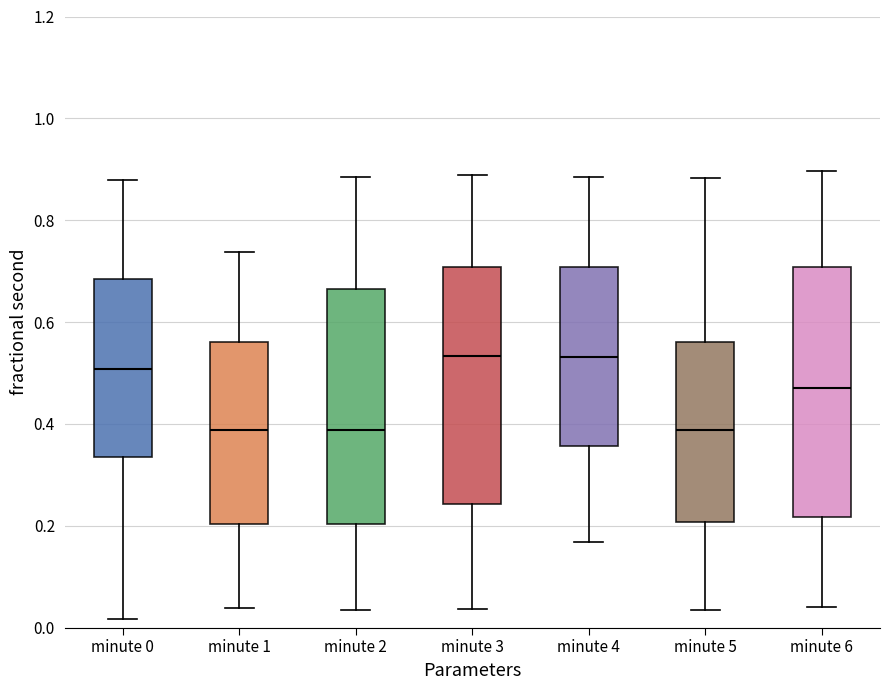

Reading left to right, transcribe this box plot: for each box, give where its median line is, the range the box spans, and where its two whiskers end, as read against the y-axis. The values are not printed on the chart, so give them approximately, as read against the axis.

minute 0: median 0.50, box 0.34 to 0.68, whiskers 0.02 to 0.88
minute 1: median 0.38, box 0.20 to 0.56, whiskers 0.04 to 0.74
minute 2: median 0.38, box 0.20 to 0.66, whiskers 0.04 to 0.88
minute 3: median 0.54, box 0.24 to 0.70, whiskers 0.04 to 0.88
minute 4: median 0.54, box 0.36 to 0.70, whiskers 0.16 to 0.88
minute 5: median 0.38, box 0.20 to 0.56, whiskers 0.04 to 0.88
minute 6: median 0.48, box 0.22 to 0.70, whiskers 0.04 to 0.90